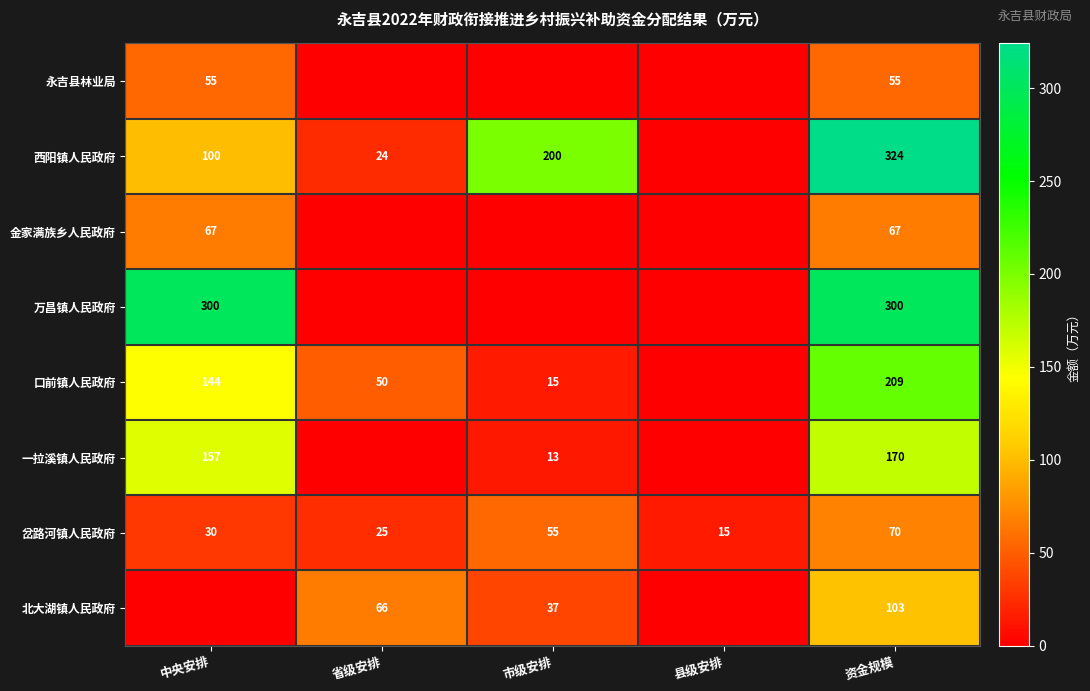

Is the value of 西阳镇人民政府 at 资金规模 greater than the value of 北大湖镇人民政府 at 市级安排?

Yes